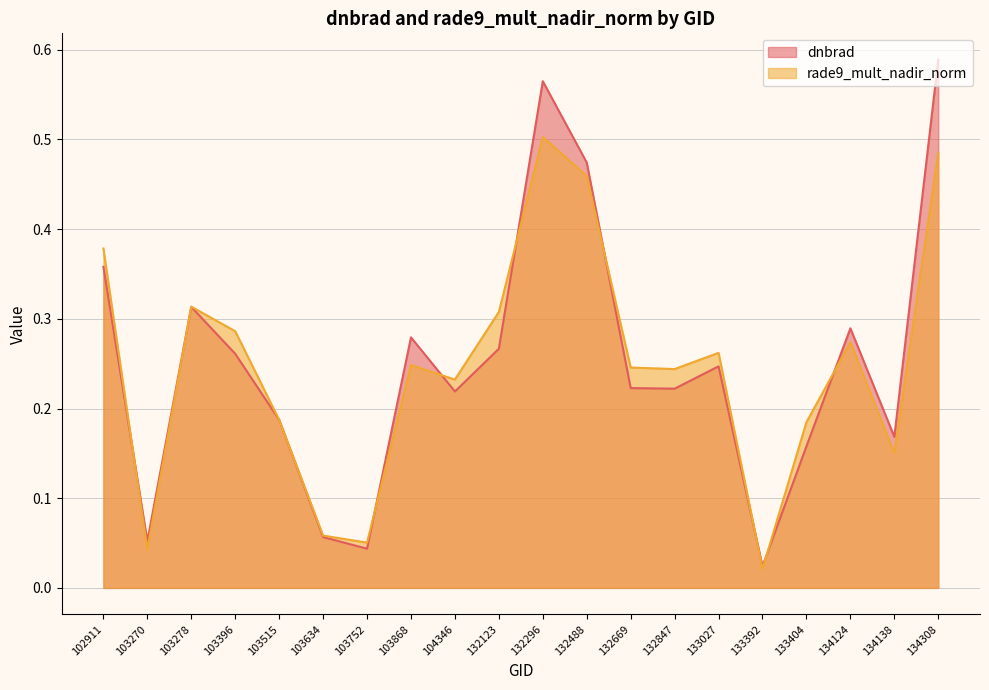

Which series has the largest total across all categories?

dnbrad